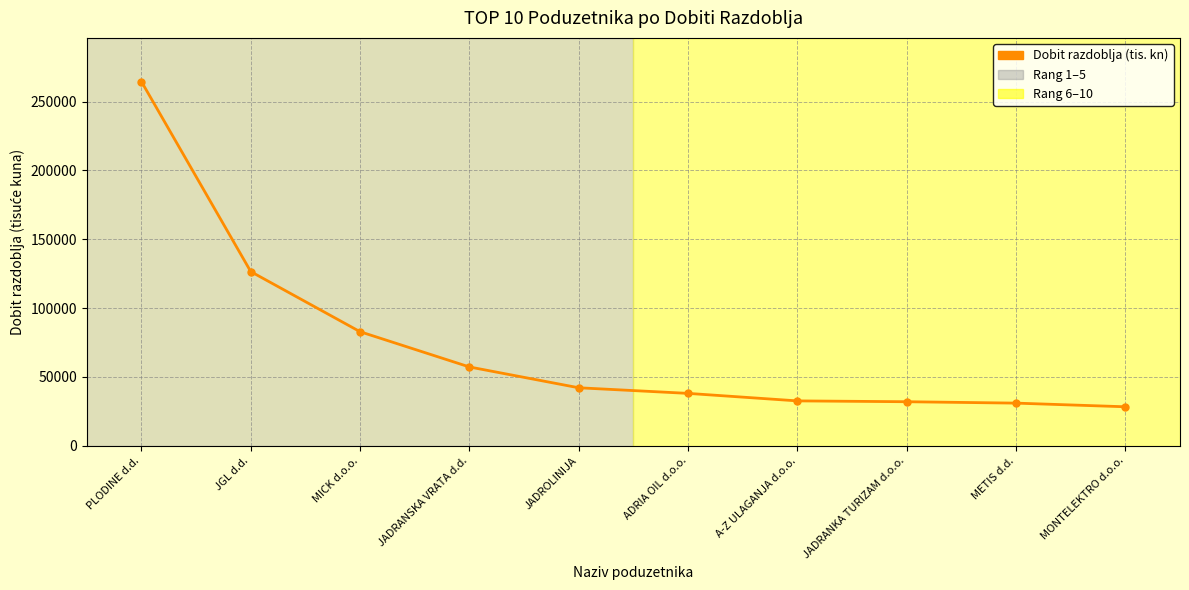

What is the ratio of the value at JADROLINIJA to the value at JGL d.d.?

0.3